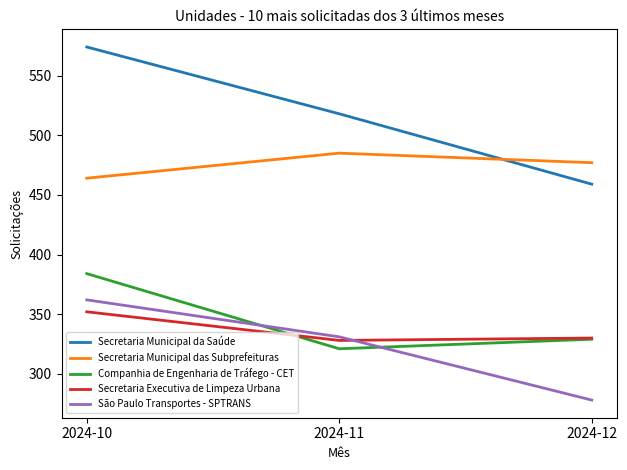

Which series has the largest total across all categories?

Secretaria Municipal da Saúde